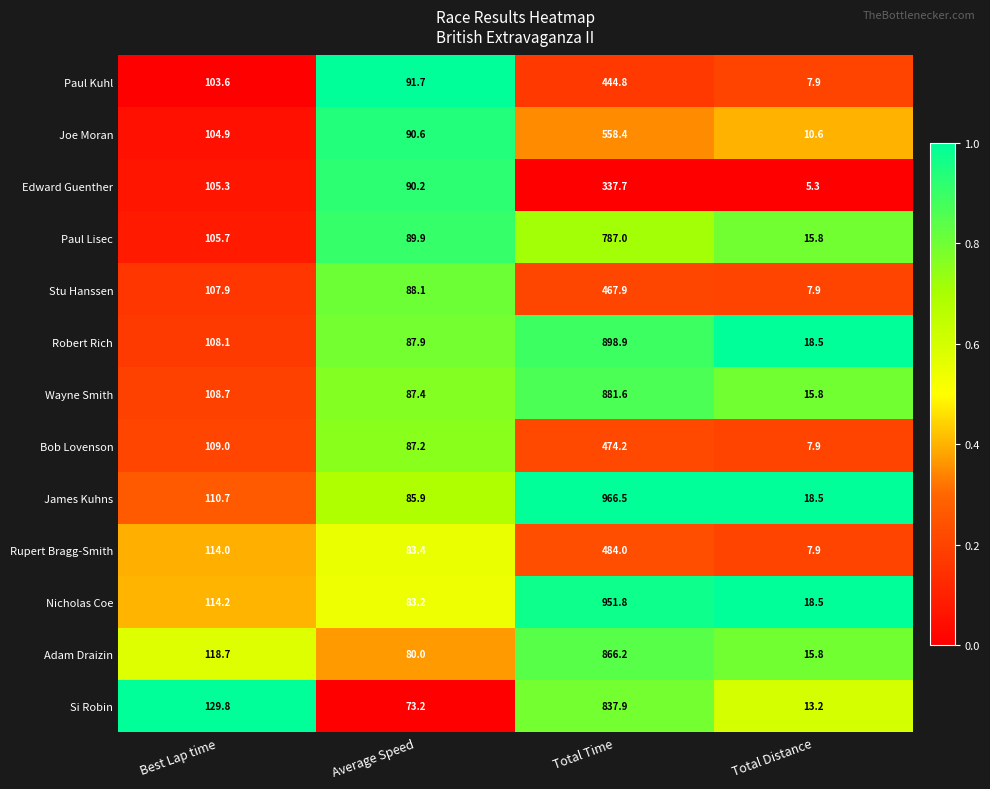

Which series has the largest range (max minus min)?

James Kuhns